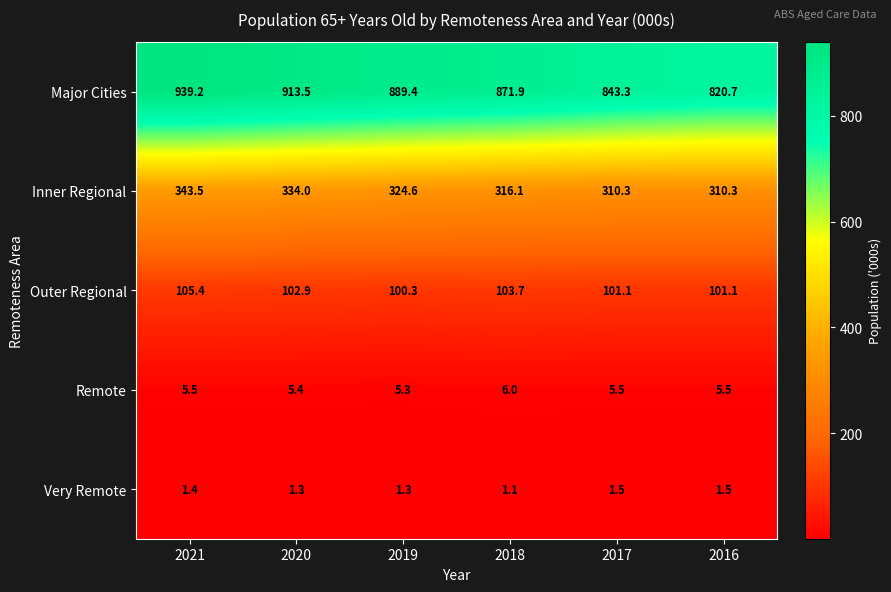

What is the difference between the maximum and minimum values in the Very Remote series?

0.4